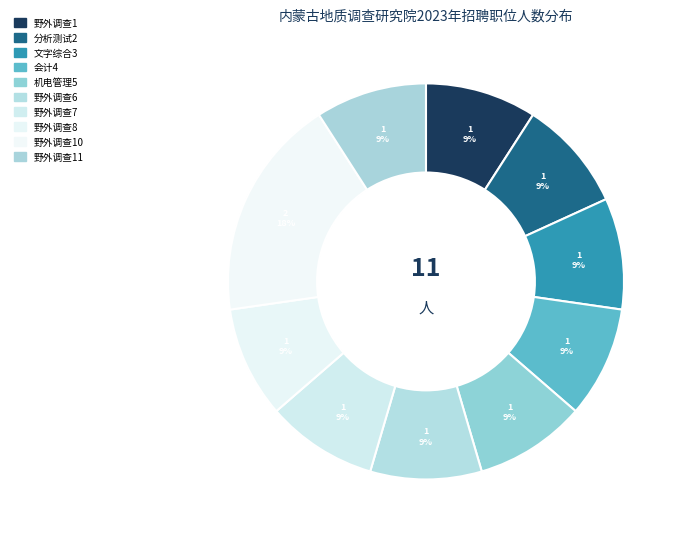

What percentage is the 会计4 slice, to the nearest percent?

9%